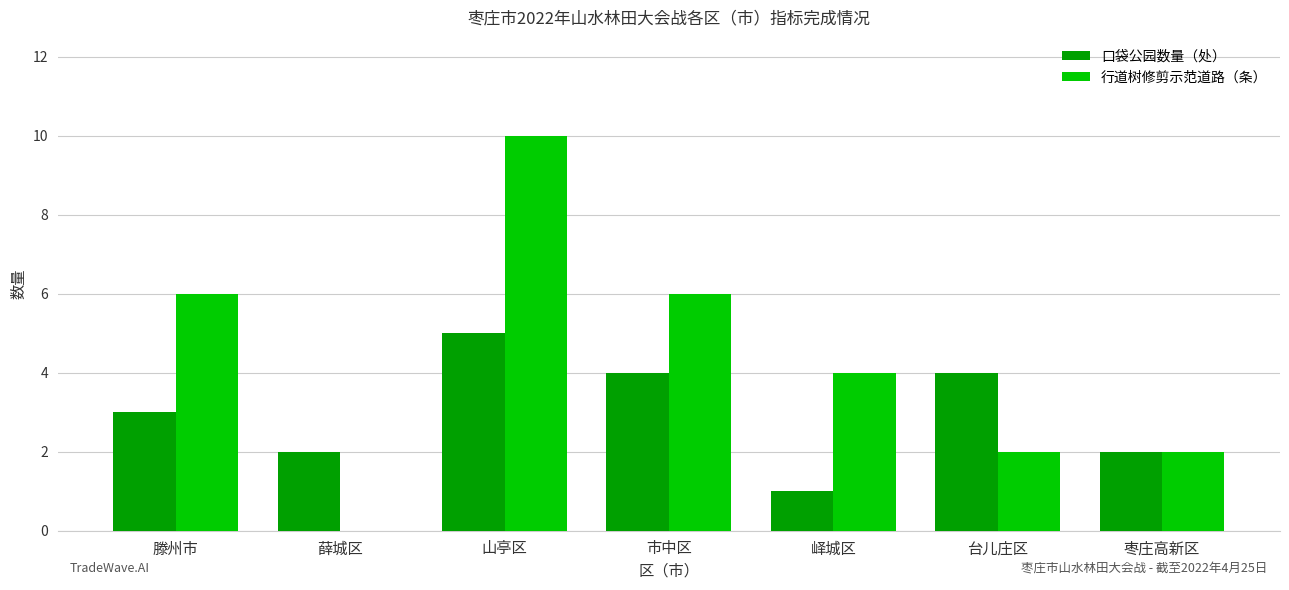

What is the sum of the 口袋公园数量（处） values at 薛城区 and 市中区?

6